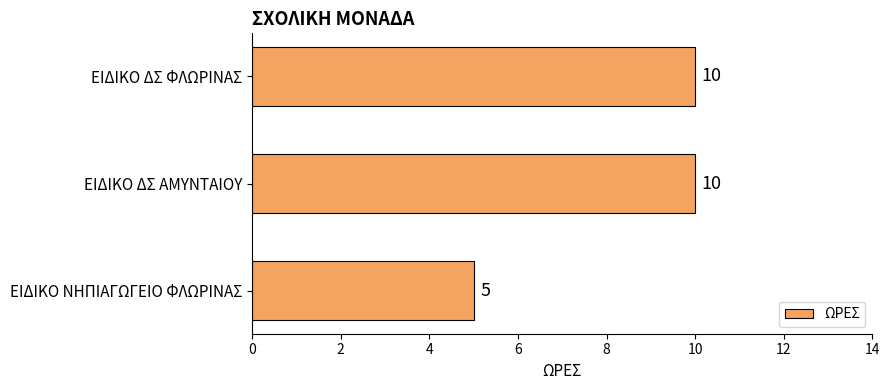

What is the minimum value shown in the chart?

5